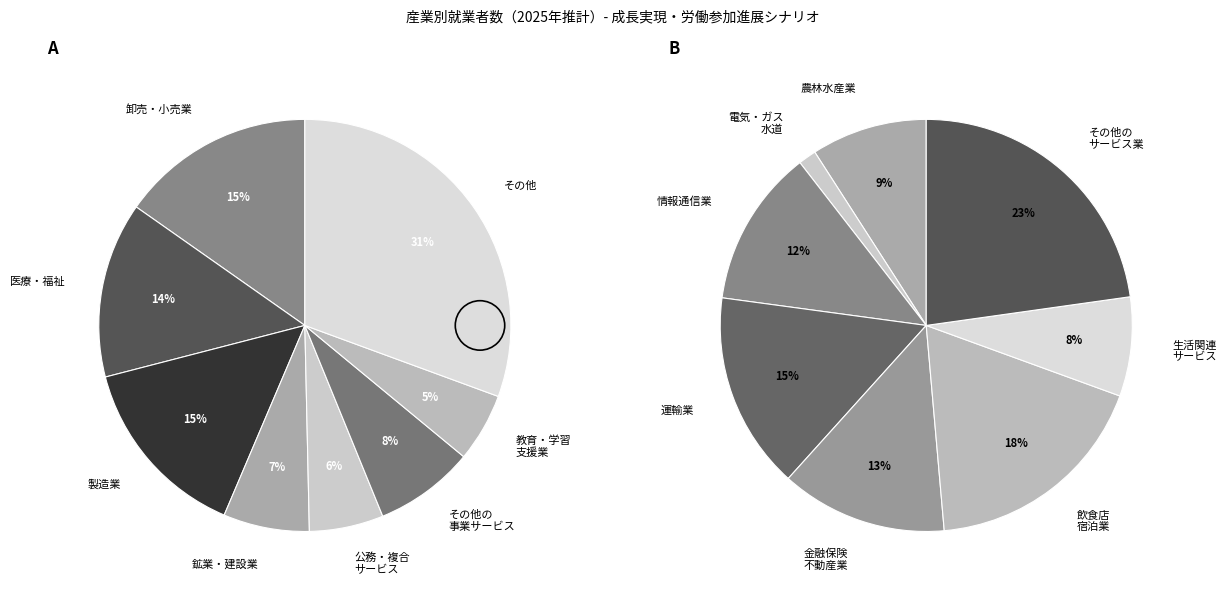

Is there any slice that represents more than half of the pie?

No